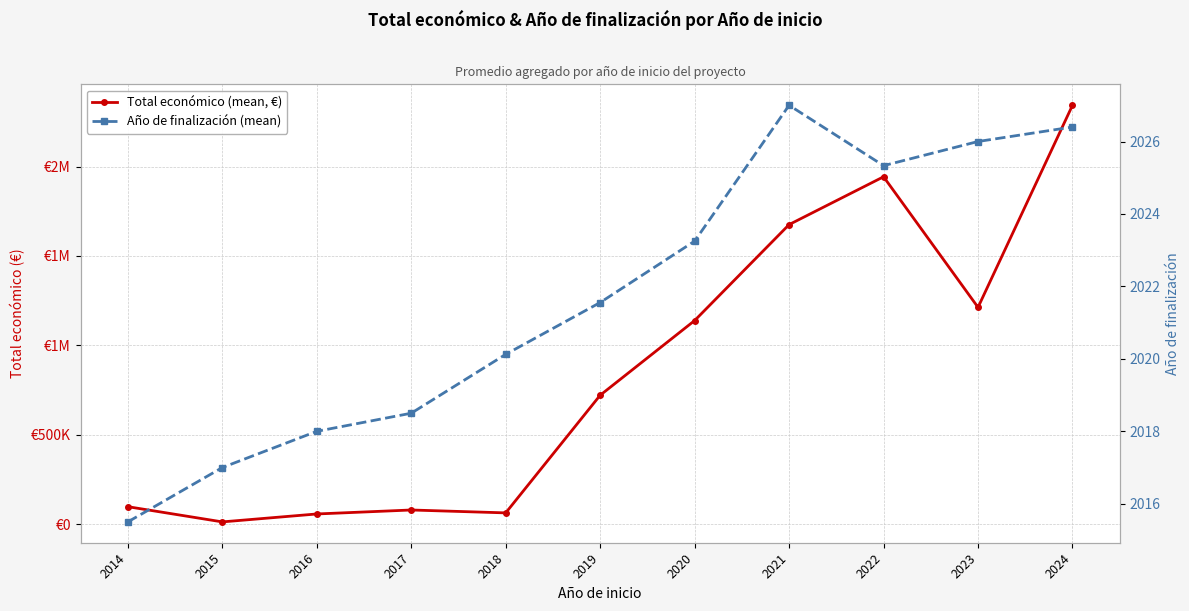

True or false: Total económico (mean, €) and Año de finalización (mean) intersect in this chart.

False